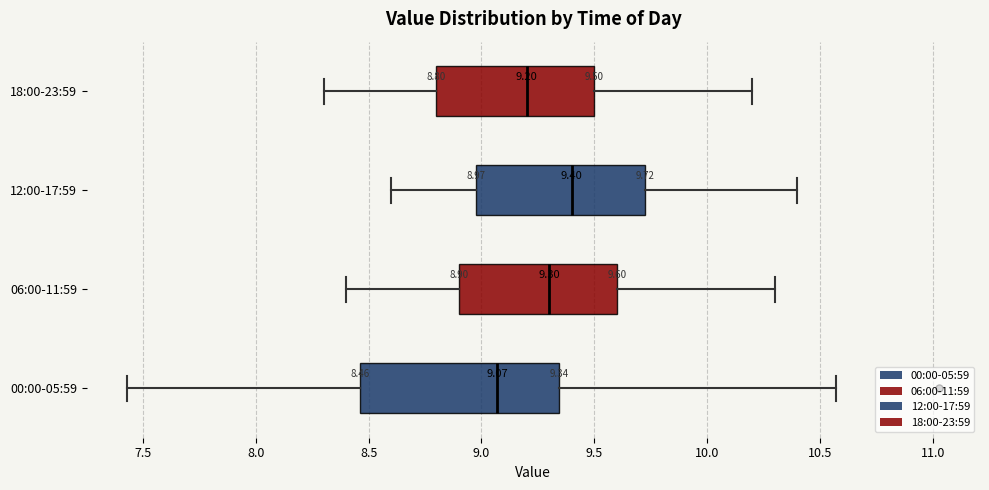

Which box is the widest, from its left edge to its right edge?

00:00-05:59